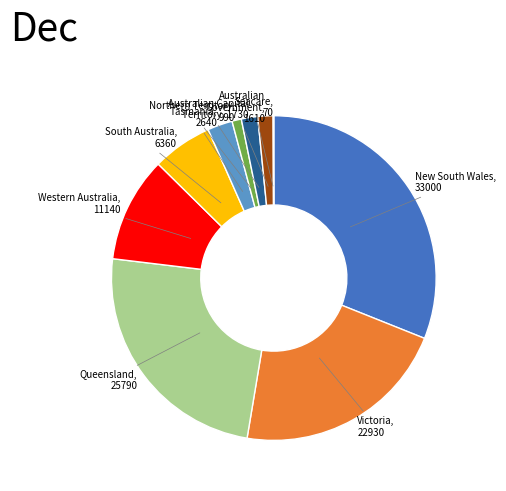

Is there any slice that represents more than half of the pie?

No